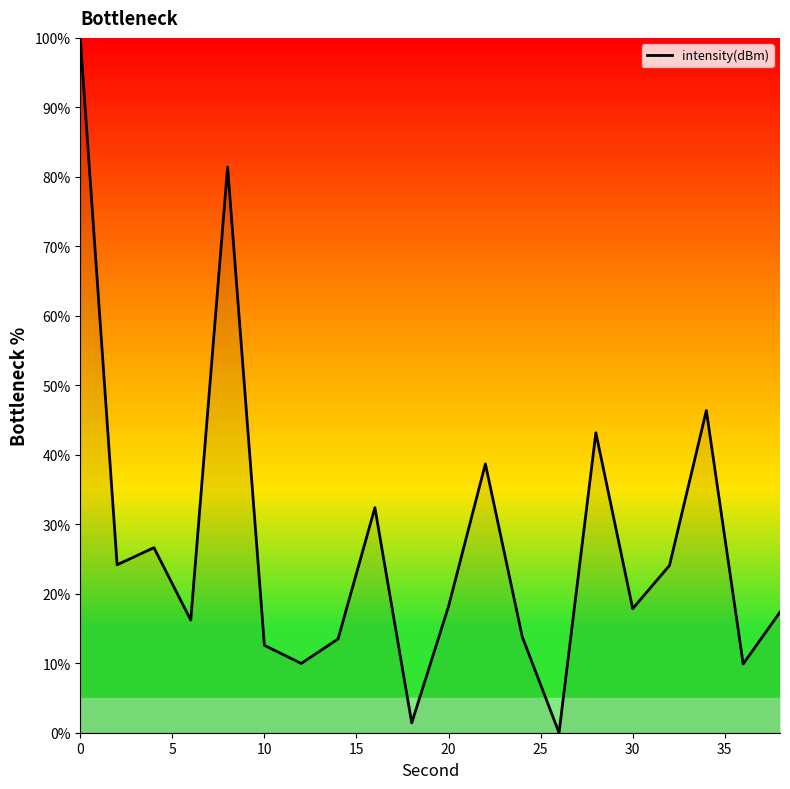

What is the average value?

27.4